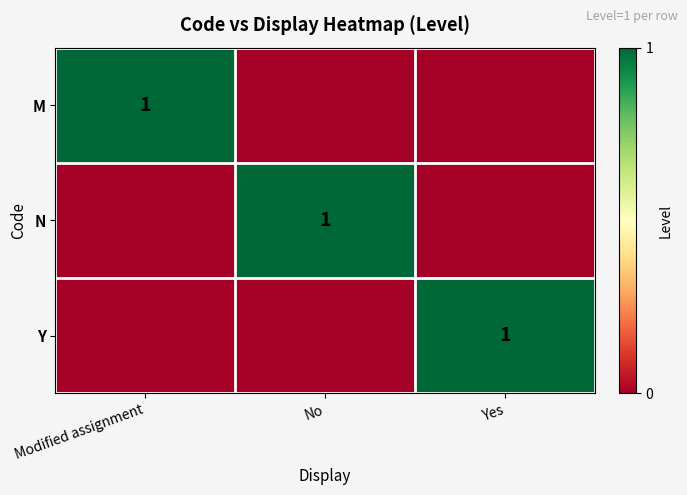

What is the difference between the highest and lowest values at No?

1